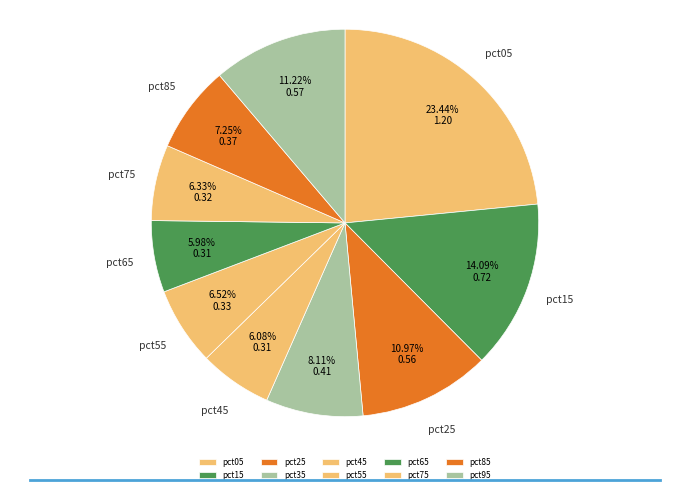

Which category has the biggest portion of the pie?

pct05